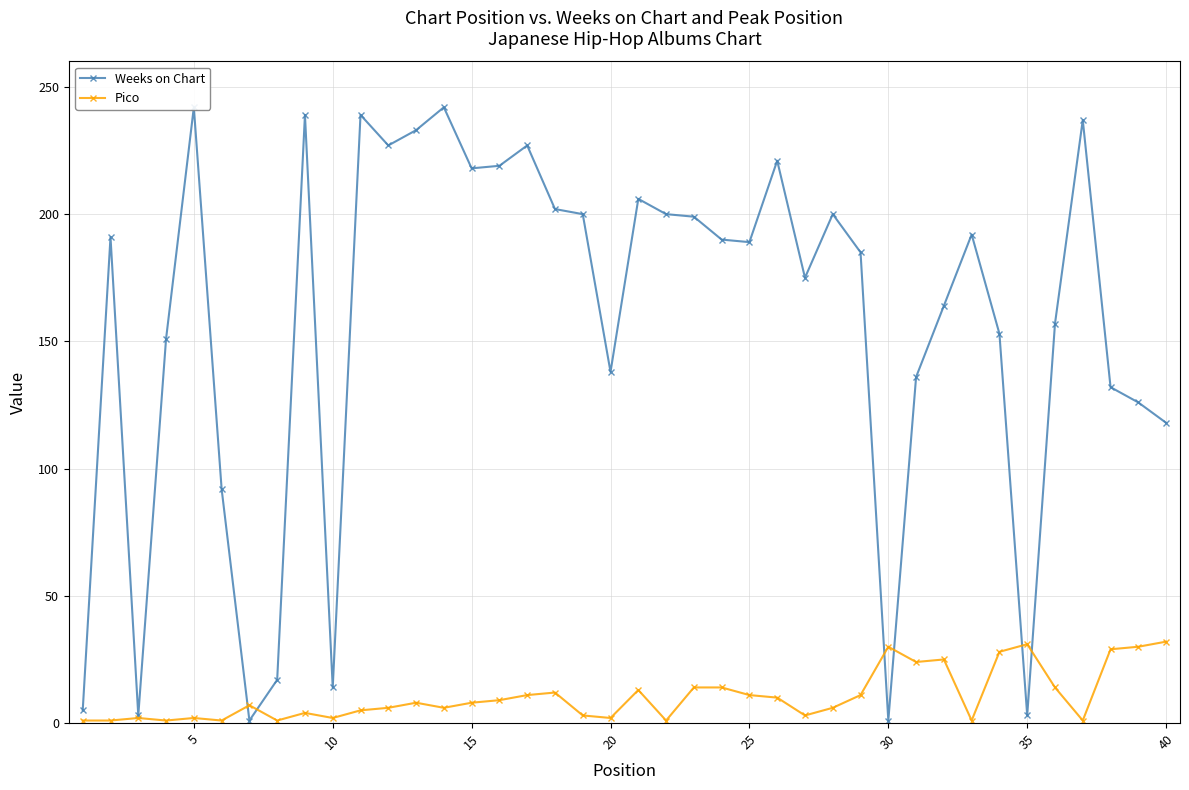

What is the difference between the maximum and minimum values in the Pico series?

31